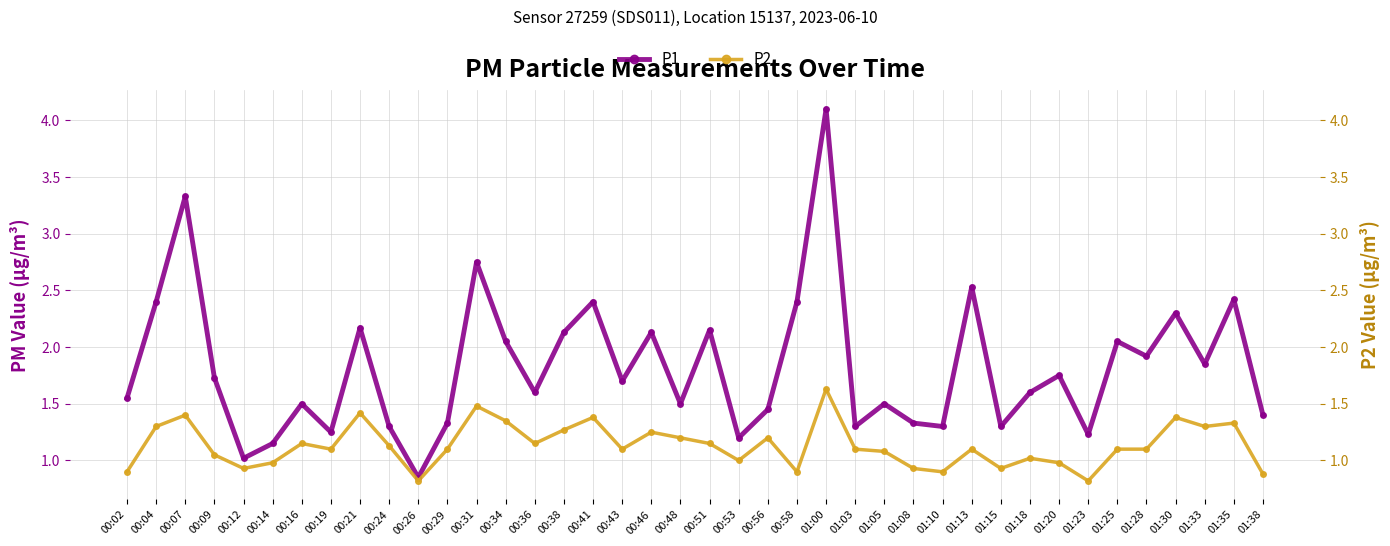

How many distinct data groups are displayed?

3